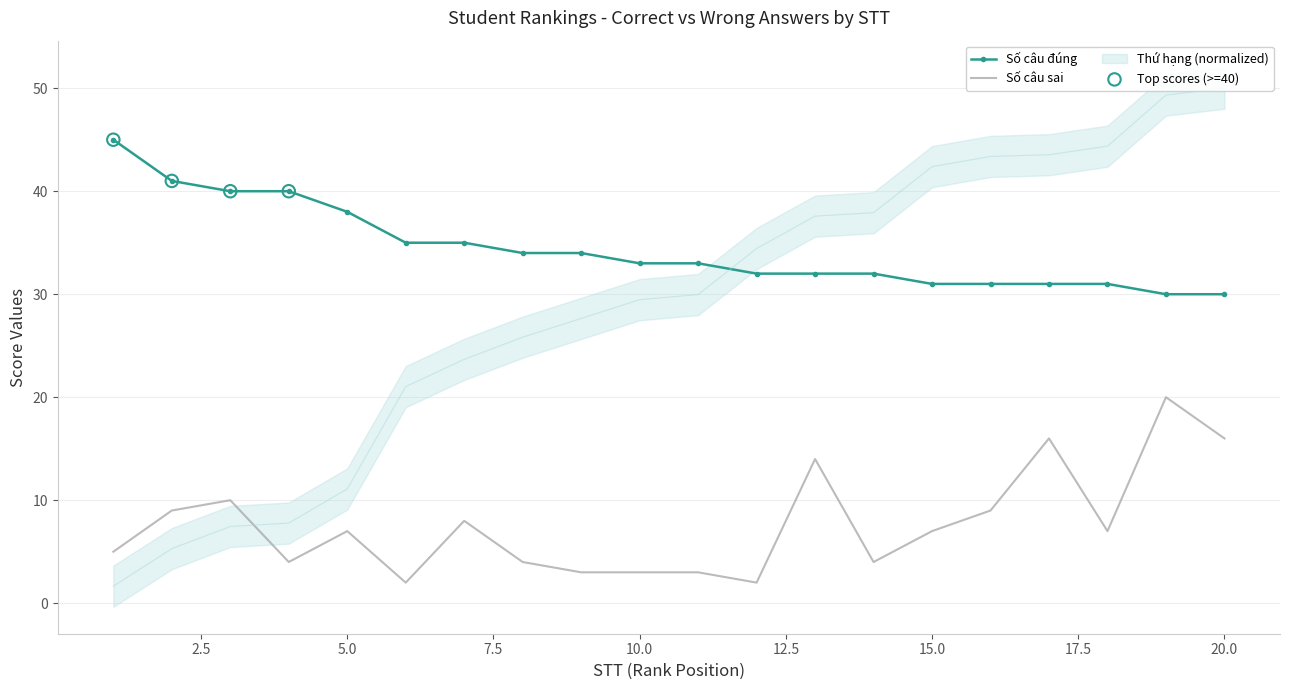

At how many categories does at least one series exceed 38?

10